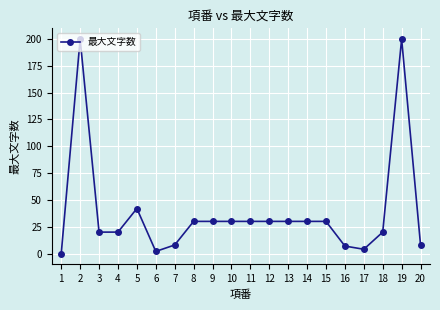

At which label is the value closest to 100?

5